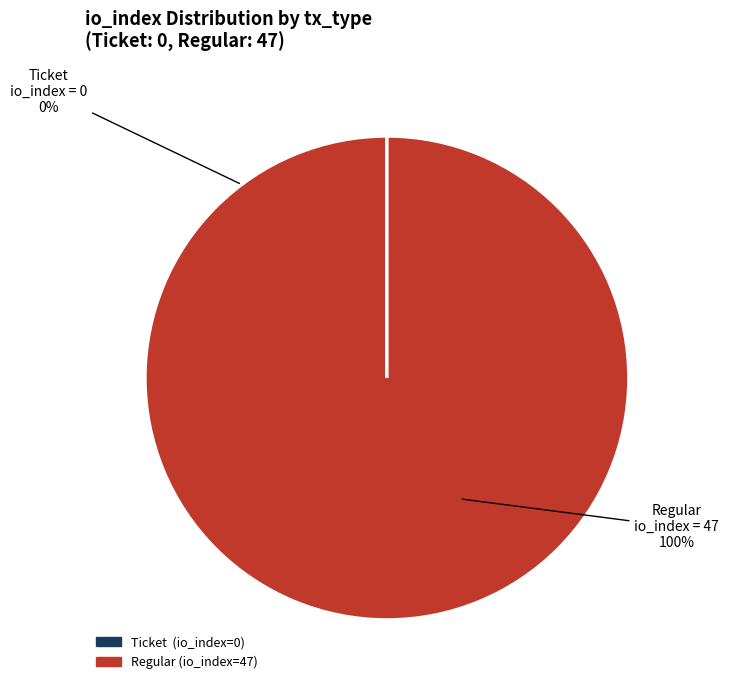

To the nearest percent, what is the average slice percentage?

50%